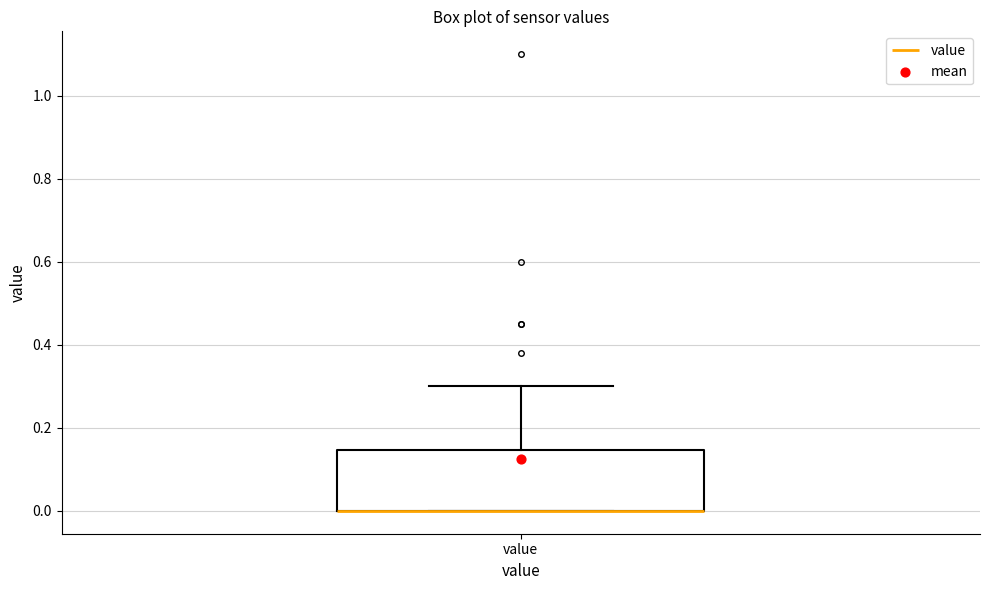

Where is the lower edge of the box for value on the y-axis? The values are not printed on the chart, so give them approximately, as read against the axis.

0.00